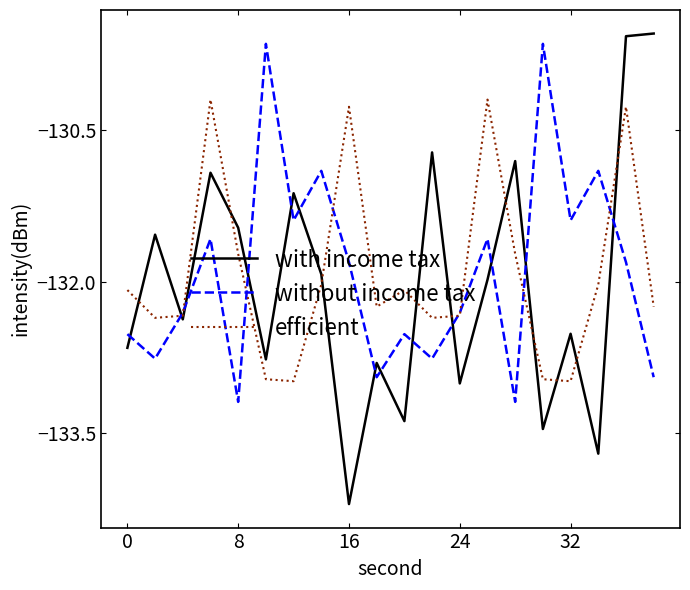

Which series has the largest range (max minus min)?

with income tax